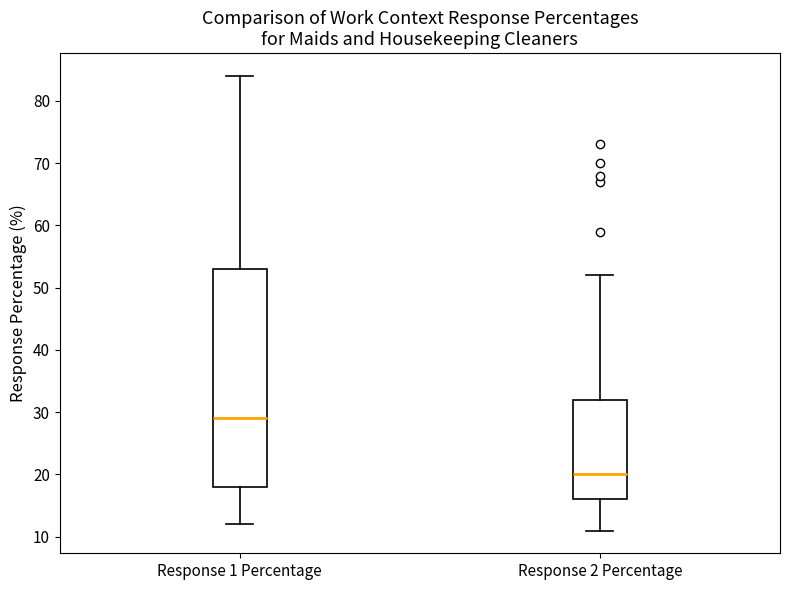

Comparing the boxes themselves (not the whiskers), which one is the tallest?

Response 1 Percentage